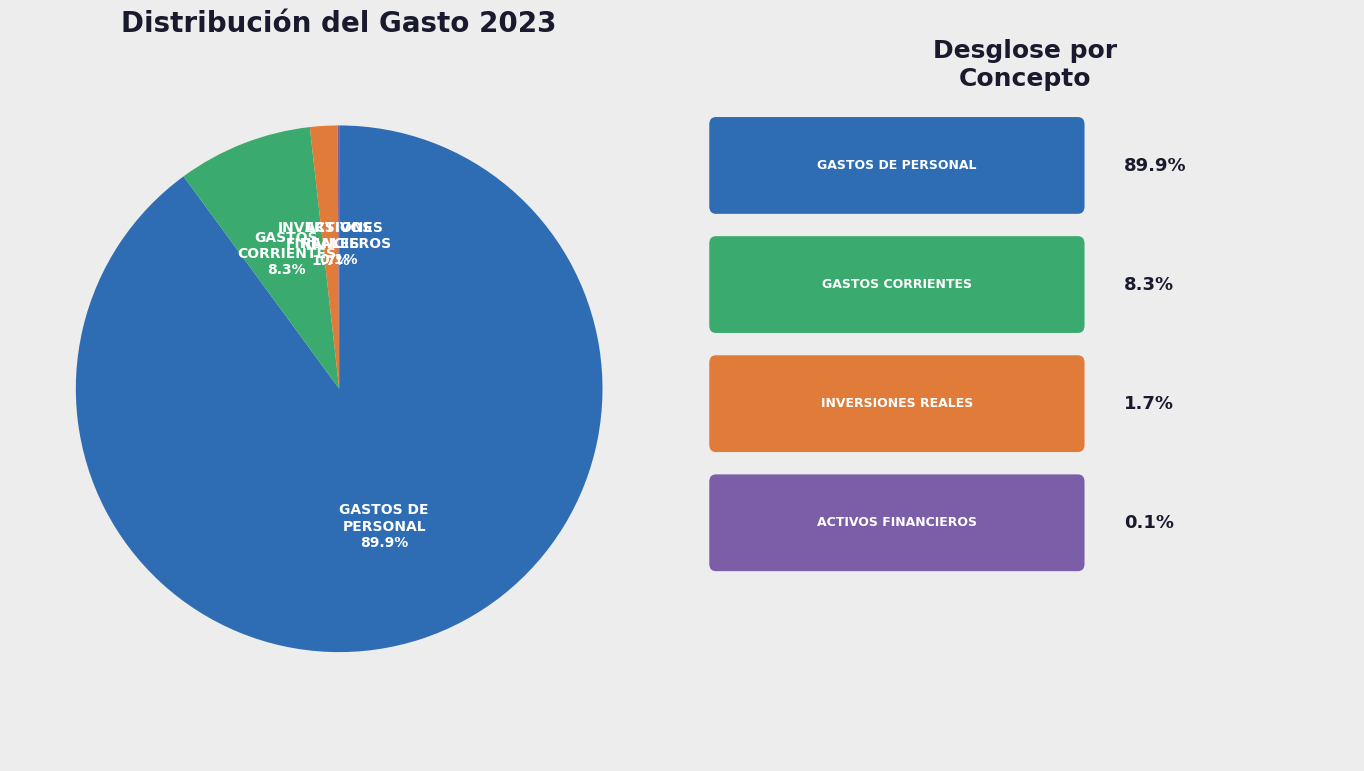

Does any single category account for the majority?

Yes